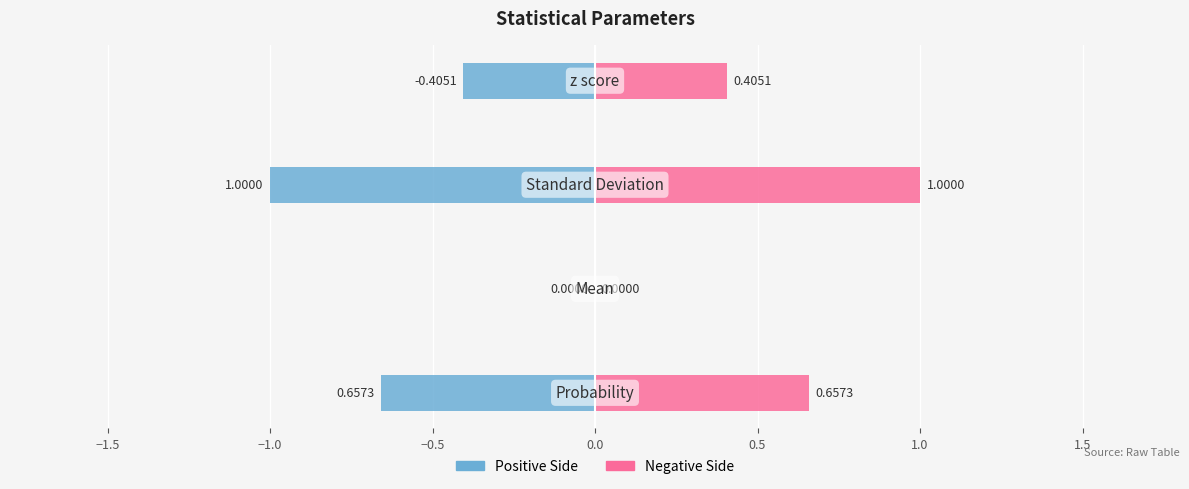

How many data points in Positive Side are less than 0?

3